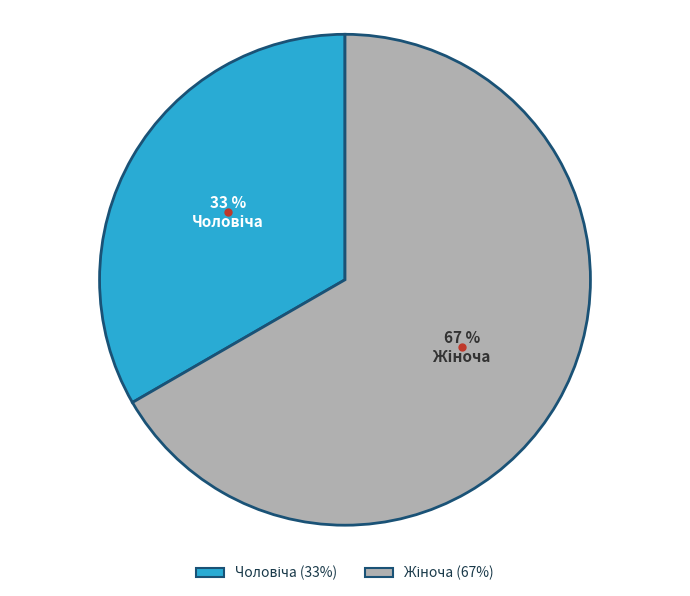

Is there any slice that represents more than half of the pie?

Yes